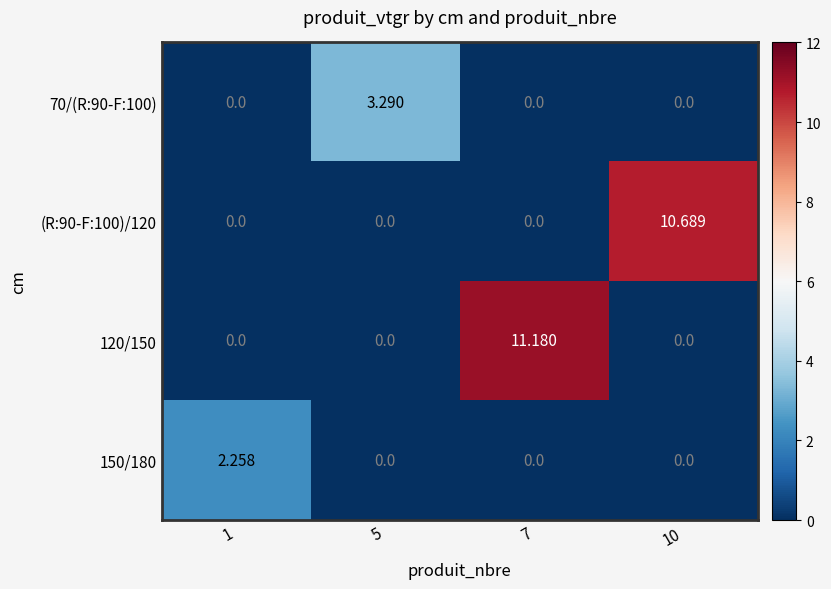

Count the number of categories in the chart.

4